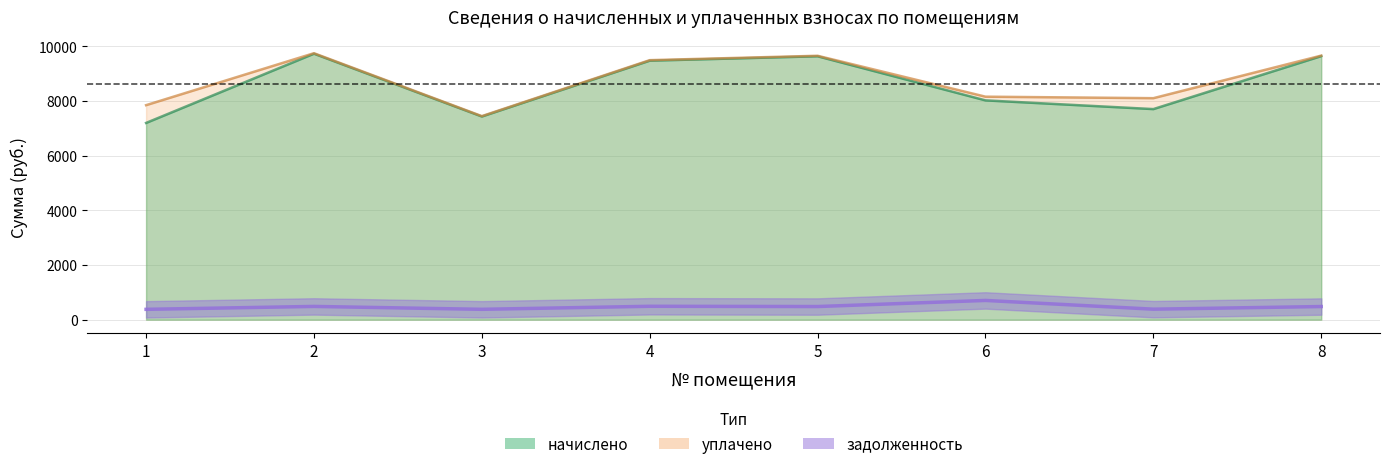

Reading left to right, transcribe all the data shown in this chart.

задолженность: 378.6	485.3	379.6	490.4	481.2	704.6	384.8	481.2
начислено: 7200.1	9733.8	7435.4	9478.9	9639.6	8025.8	7706.8	9645.5
уплачено: 7850.3	9752.2	7449.8	9497.6	9657.9	8161.0	8106.1	9663.8